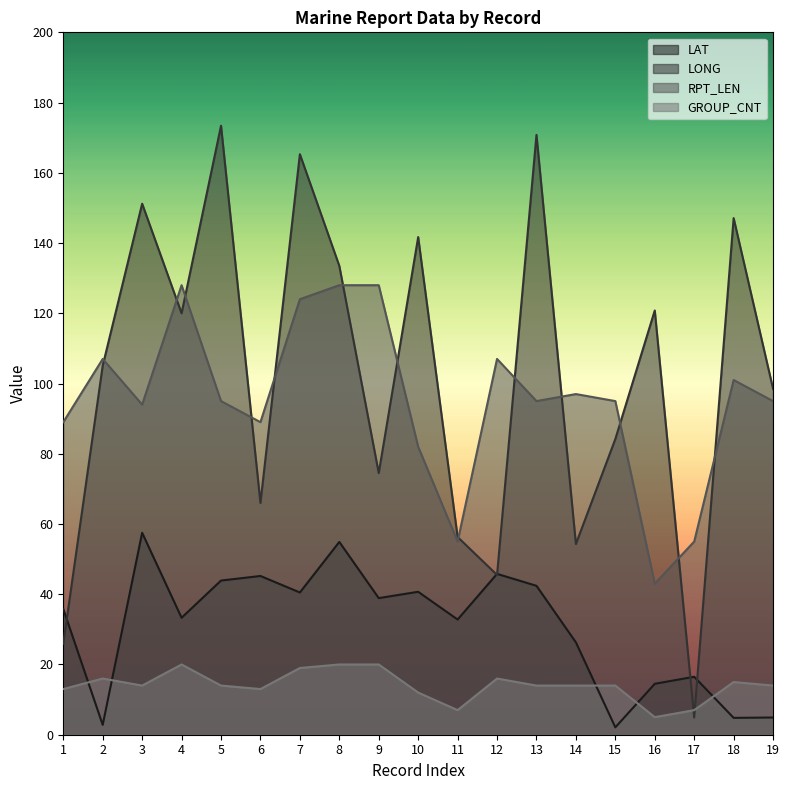

What is the sum of all LAT values?

583.6